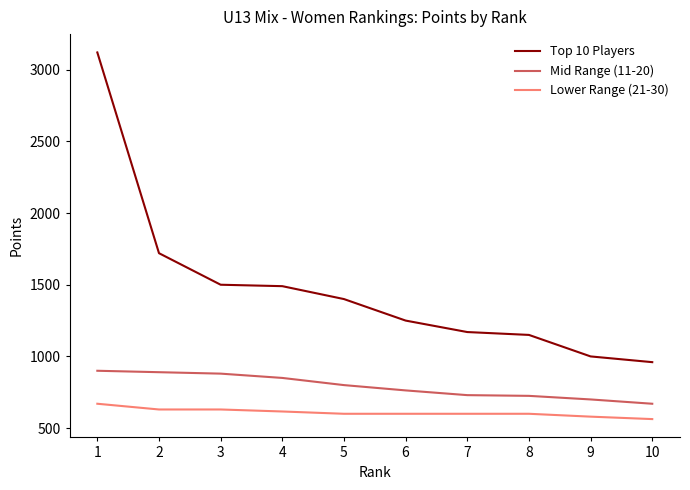

True or false: Top 10 Players and Lower Range (21-30) intersect in this chart.

False